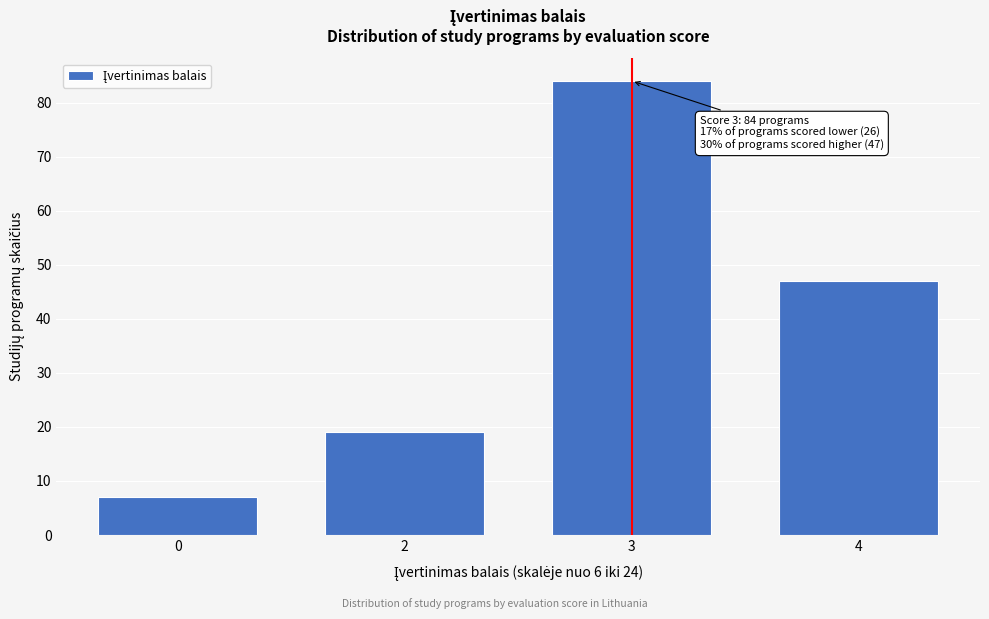

Reading left to right, what are all the values shown in this chart?

7	19	84	47